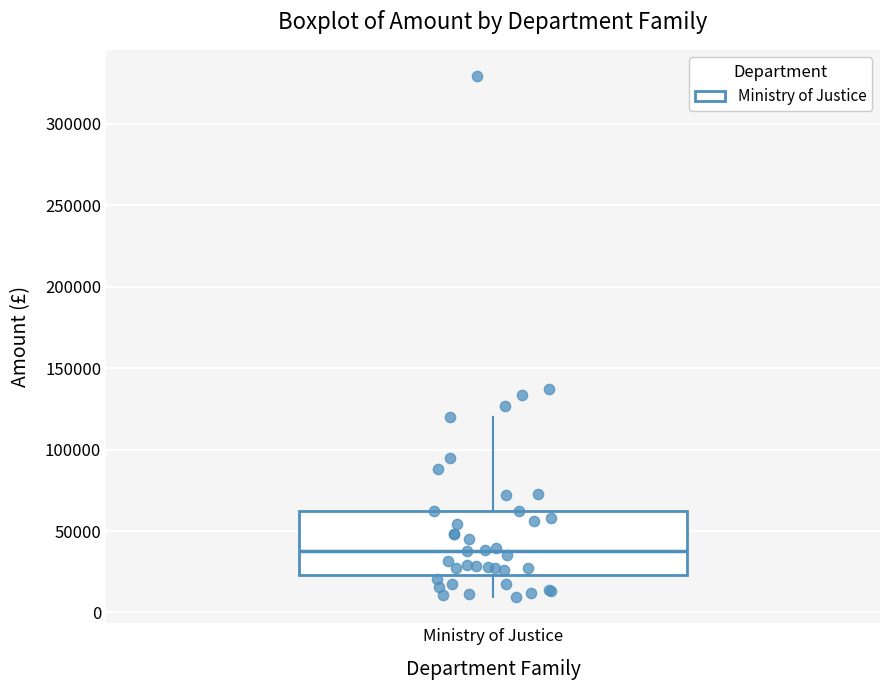

Transcribe this box plot: give where the median line is, the range the box spans, and where the two whiskers end, as read against the y-axis. The values are not printed on the chart, so give them approximately, as read against the axis.

median 40000, box 25000 to 65000, whiskers 10000 to 120000